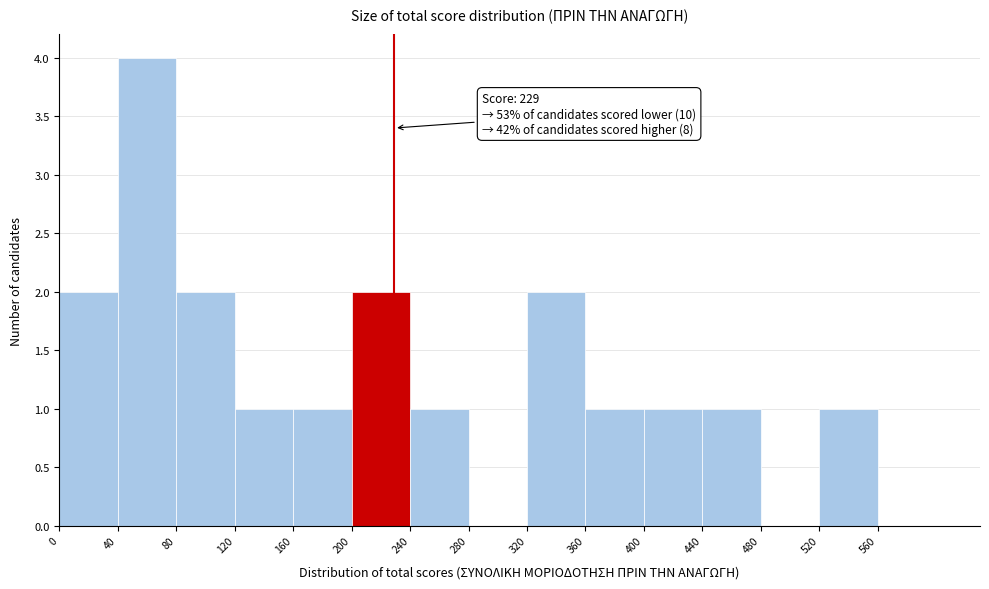

Over which range of the x-axis is the bar tallest?

40 to 80